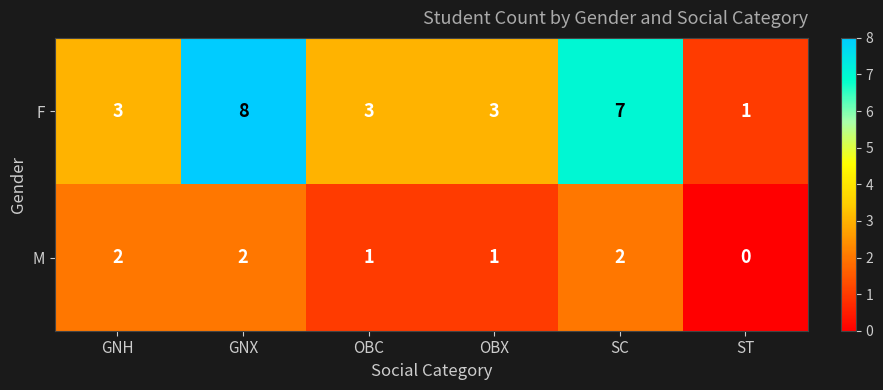

How many M values are between 1 and 2?

5